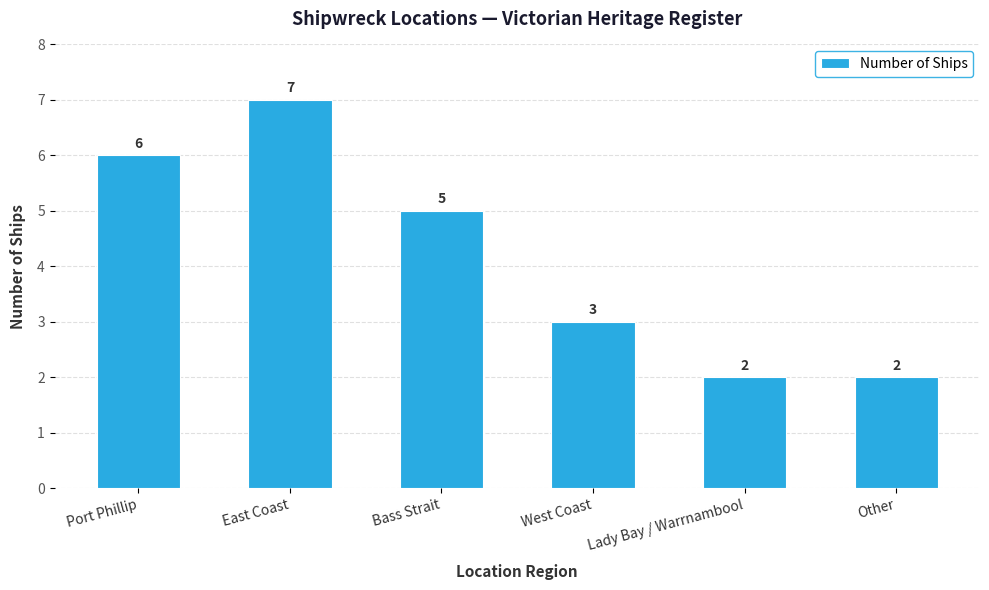

The chart shows a value of 3 at East Coast. True or false?

False